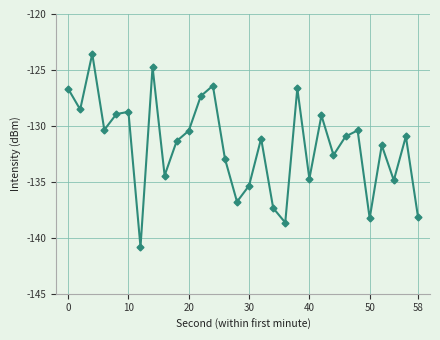

How many points are lower than both their immediate neighbors (excluding endpoints)?

10